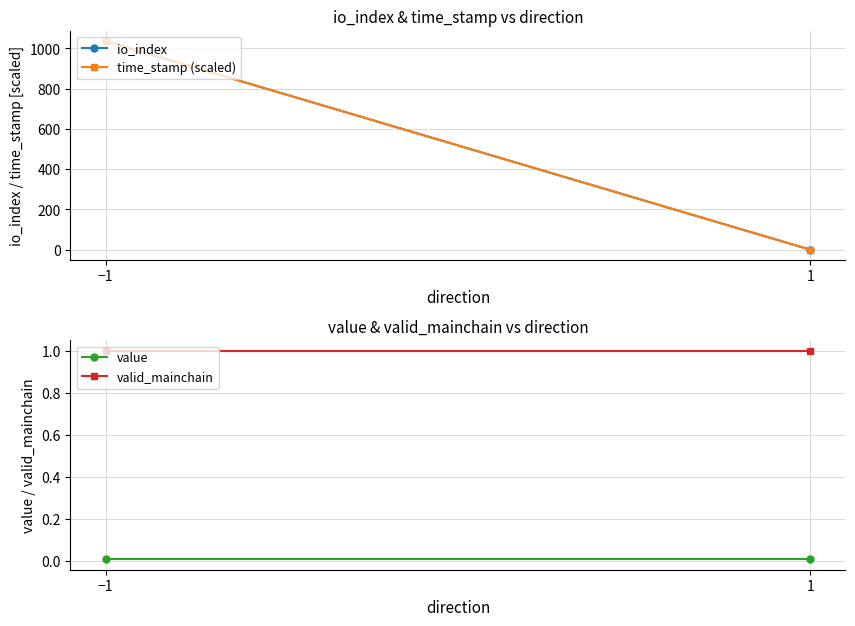

What is the value of the io_index point at the 2nd from the left?

0.5